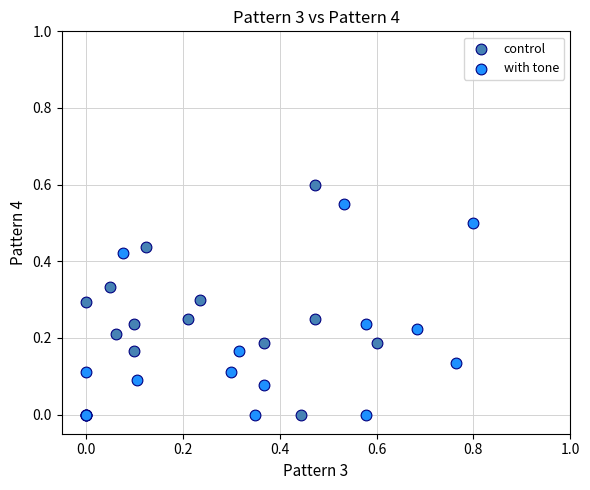

Which series reaches the maximum Y coordinate?

control